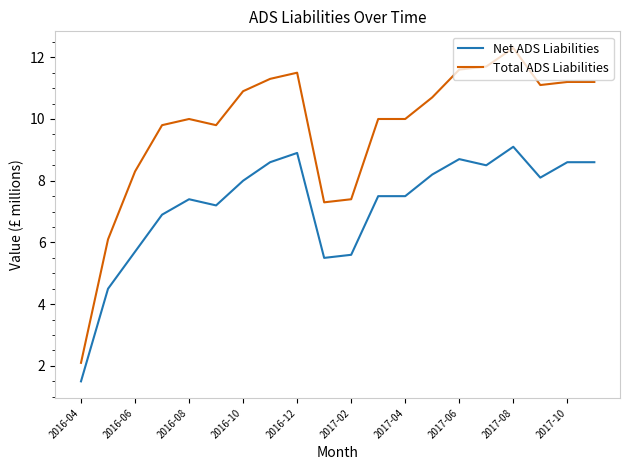

What is the highest value of the Total ADS Liabilities series?

12.3